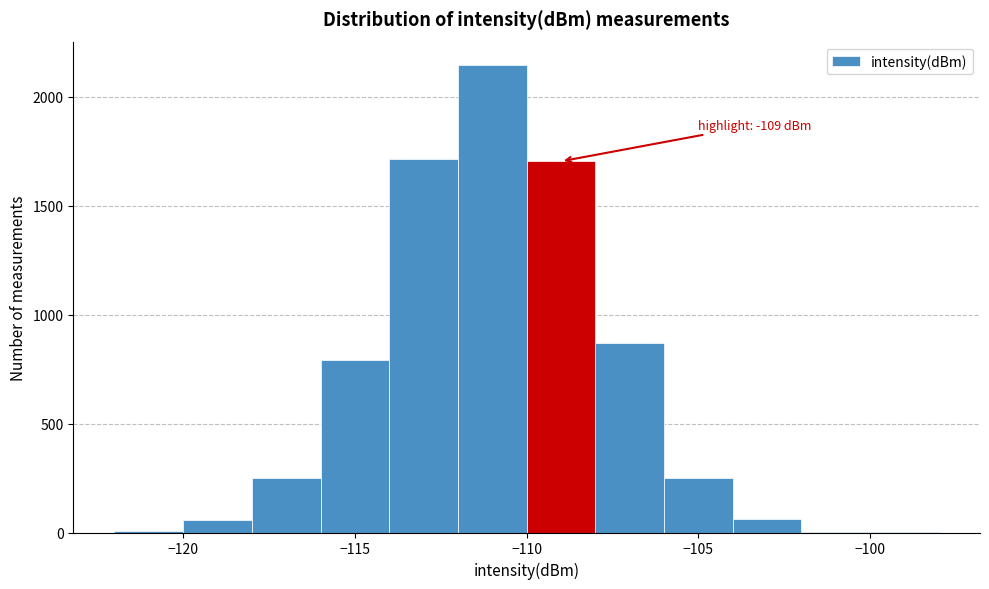

Which range on the x-axis has the tallest bar?

-112 to -110